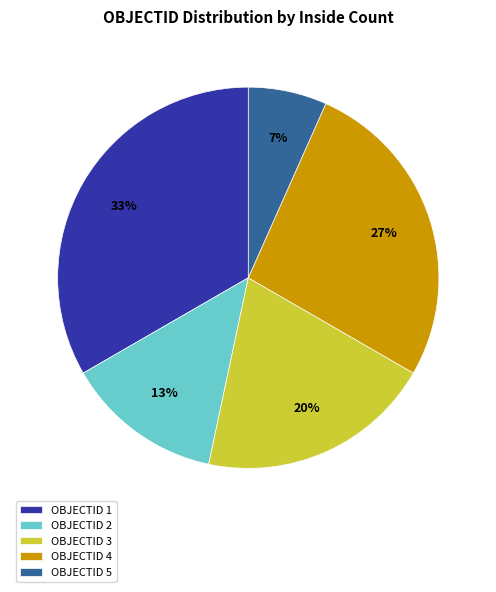

What percentage is the OBJECTID 4 slice, to the nearest percent?

27%